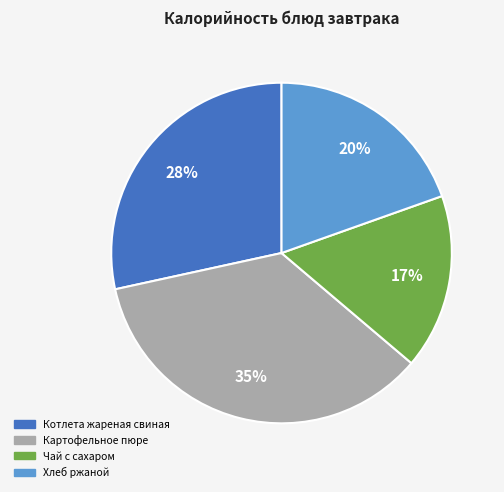

Combined, do Чай с сахаром and Хлеб ржаной account for over 50%?

No